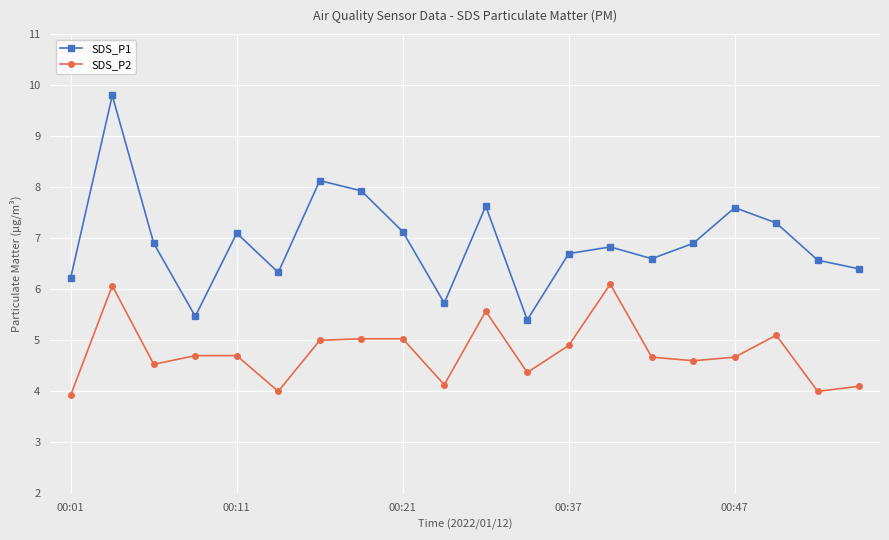

Rank the series by their average value, from lowest to highest.

SDS_P2, SDS_P1